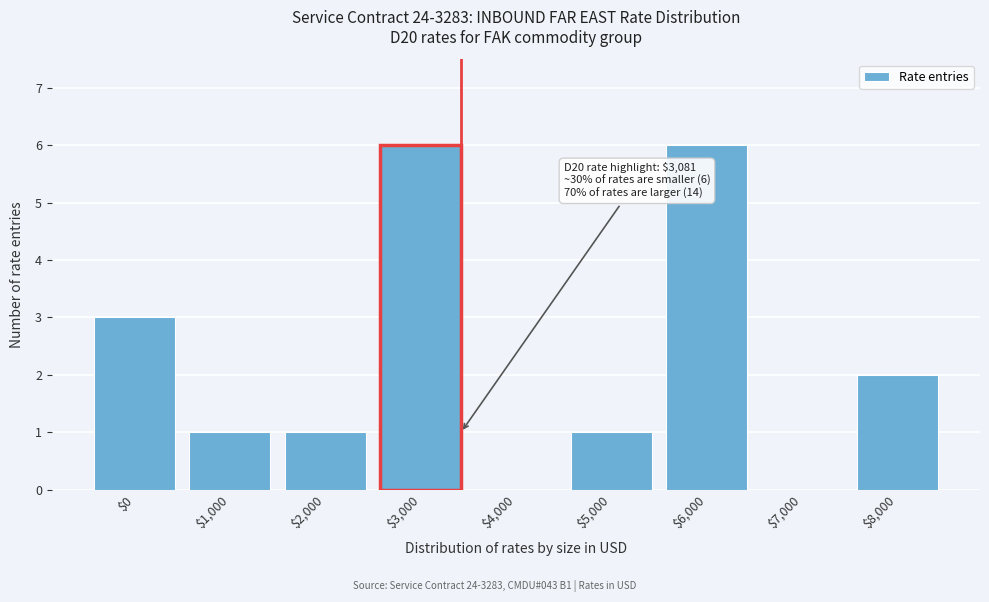

True or false: the data shows 1 at $1,000.

True